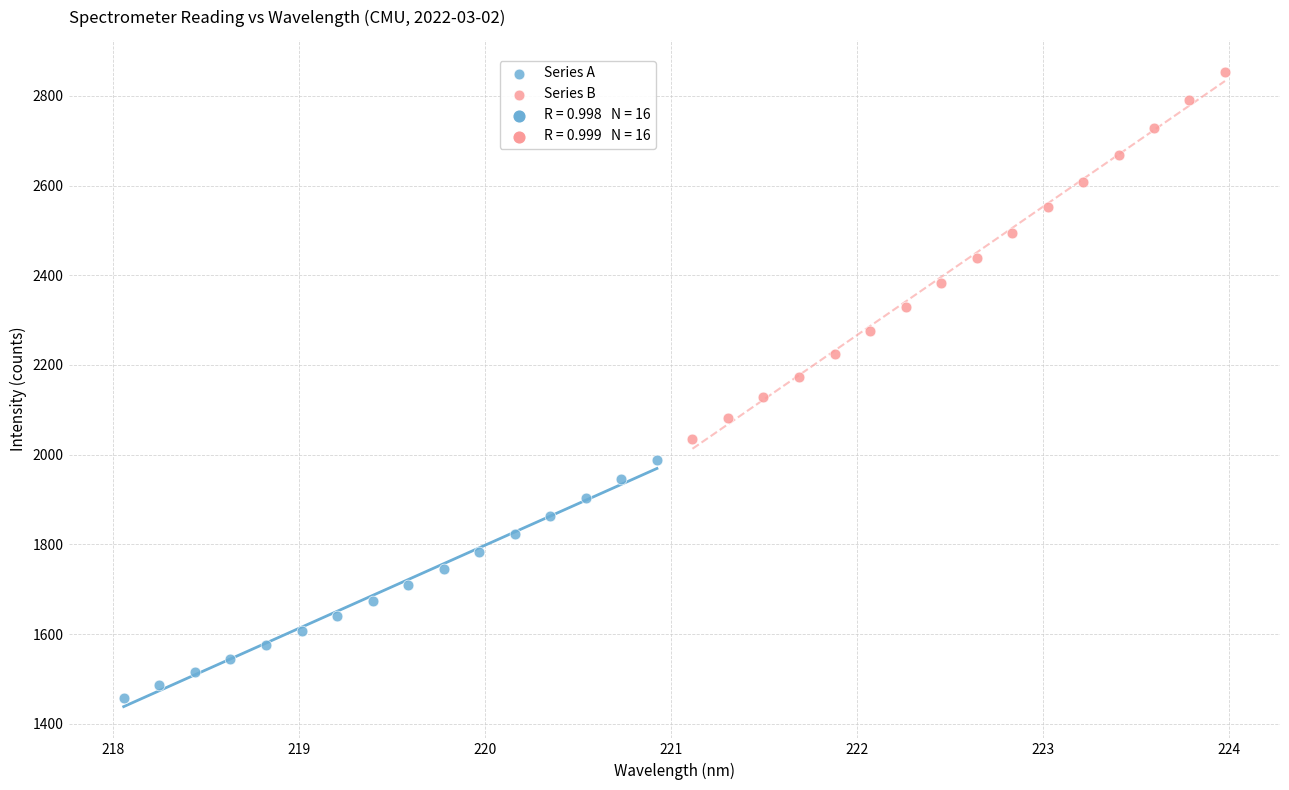

Which series reaches the maximum Y coordinate?

Series B